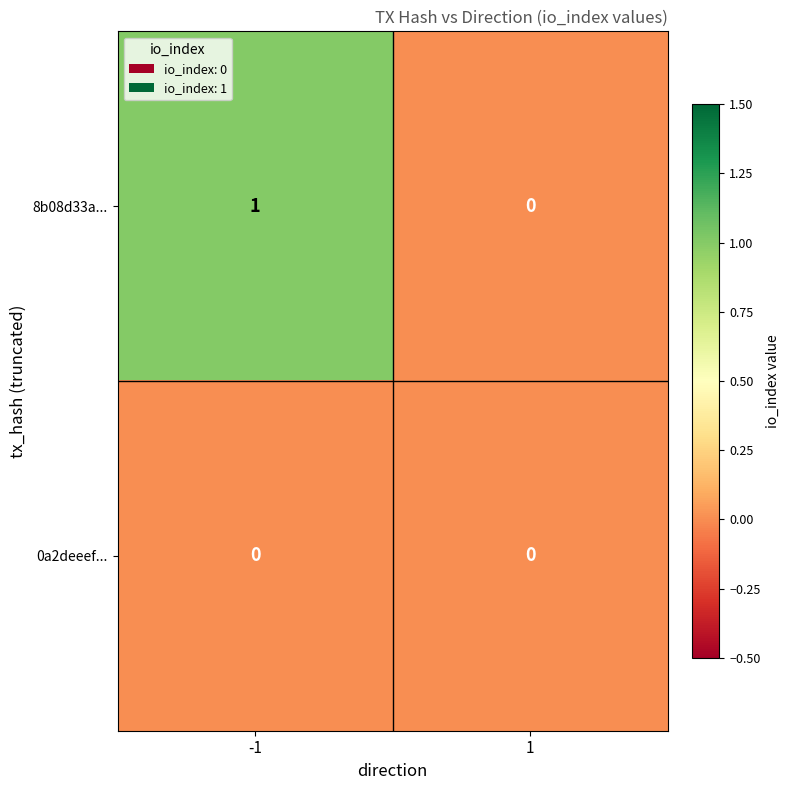

List the series in order of their peak value, lowest first.

0a2deeef..., 8b08d33a...